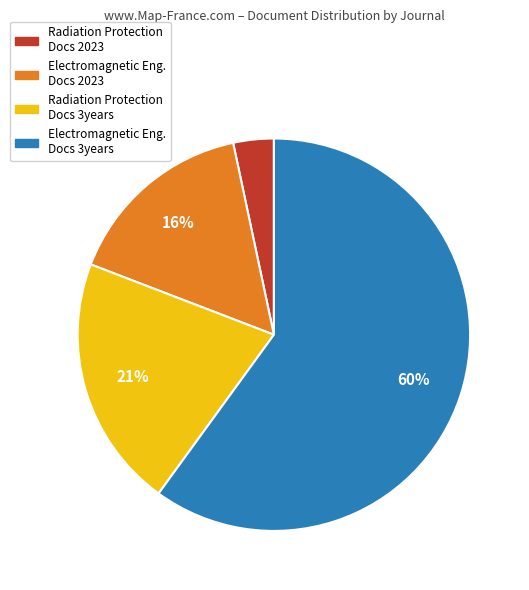

Does any single category account for the majority?

Yes